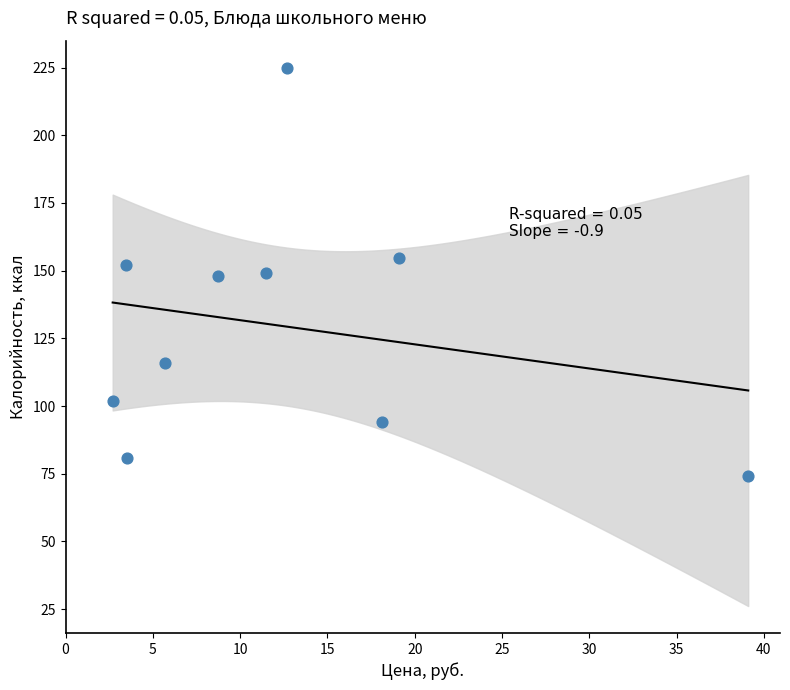

What is the average Y value?

129.5